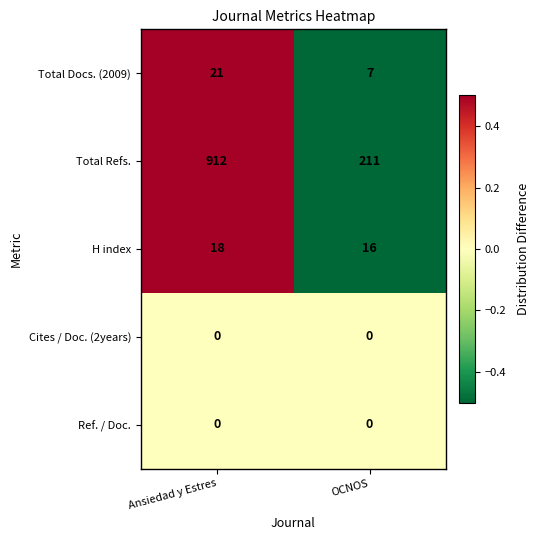

At which category is the sum across all series the highest?

Ansiedad y Estres